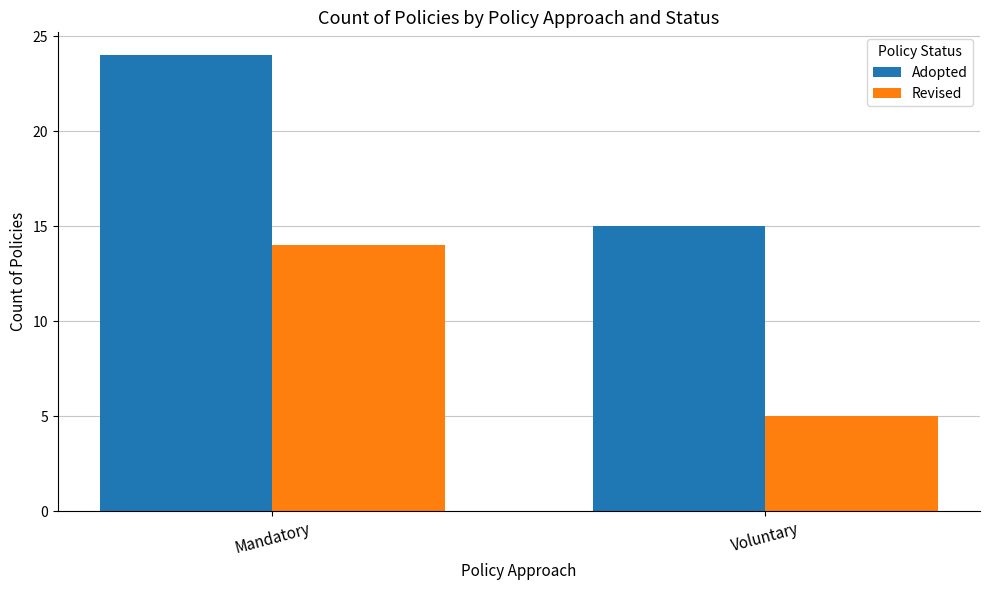

What is the approximate value of Adopted at Voluntary?

15